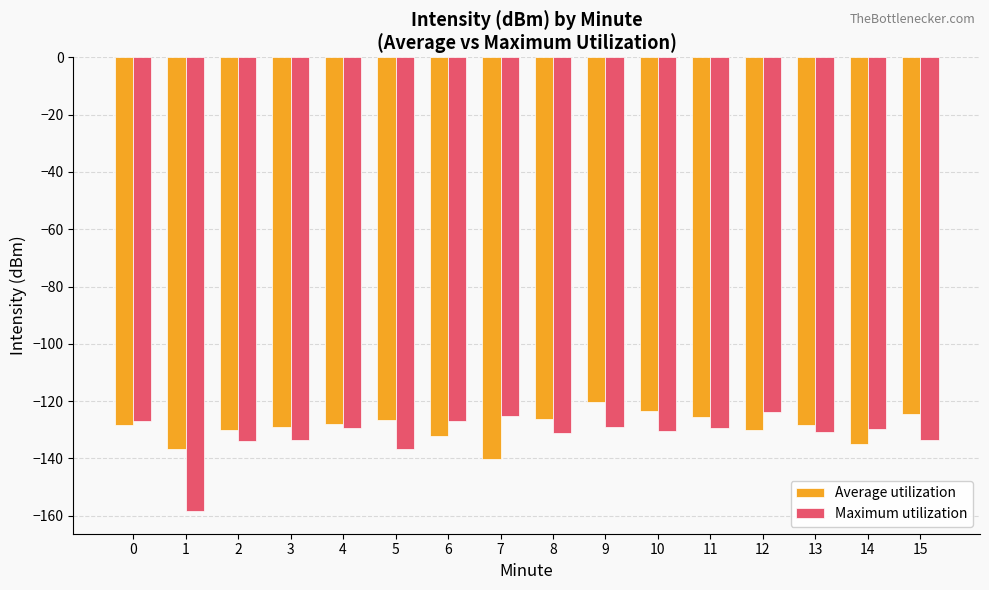

Is the value of Average utilization at 1 greater than the value of Maximum utilization at 9?

No